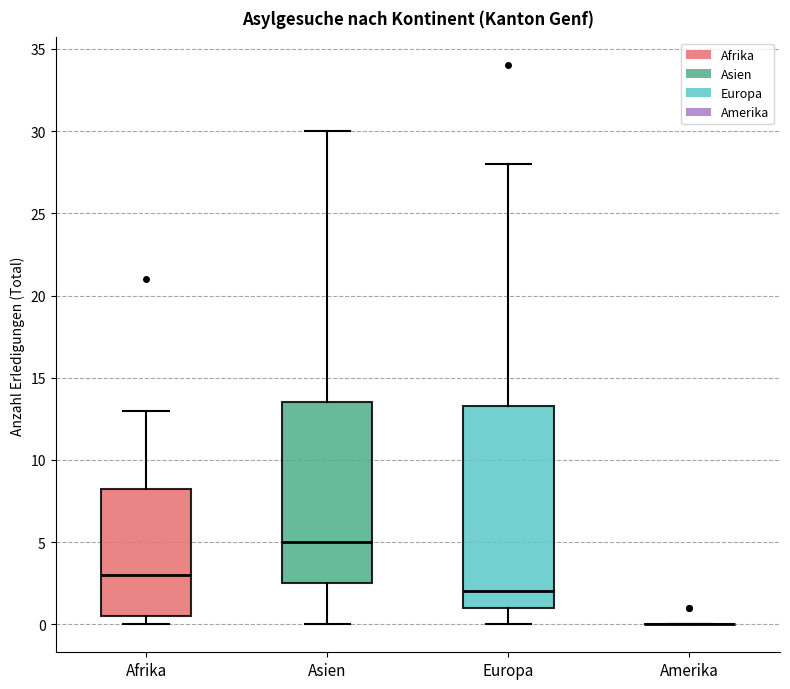

Where does the median line of the box for Asien sit on the y-axis? The values are not printed on the chart, so give them approximately, as read against the axis.

5.0